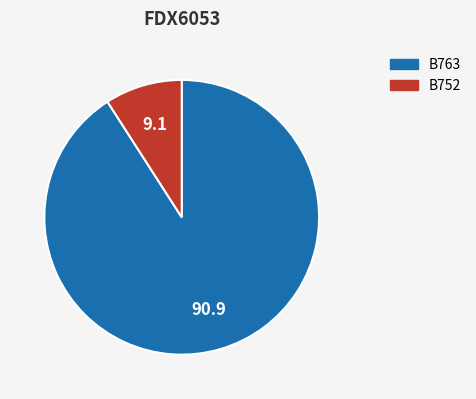

Rank the categories by value from highest to lowest.

B763, B752